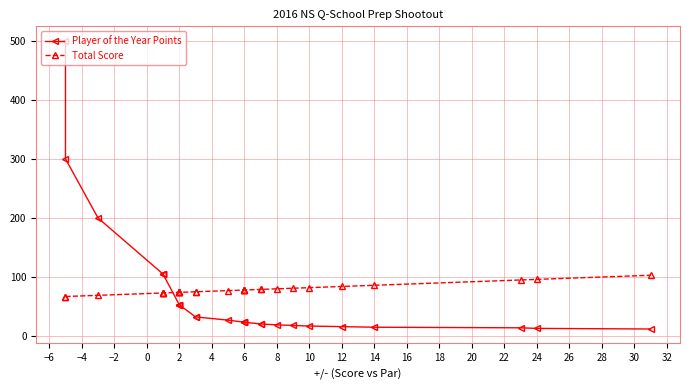

What is the difference between the maximum and minimum values in the Player of the Year Points series?

488.0